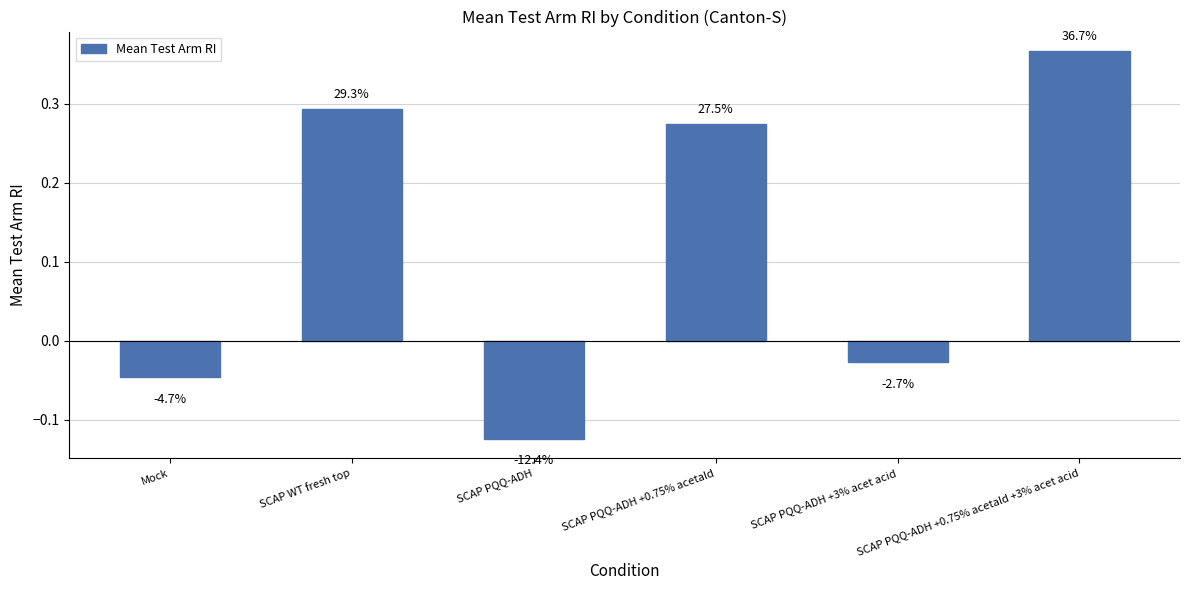

Rank the categories by value from lowest to highest.

SCAP PQQ-ADH, Mock, SCAP PQQ-ADH +3% acet acid, SCAP PQQ-ADH +0.75% acetald, SCAP WT fresh top, SCAP PQQ-ADH +0.75% acetald +3% acet acid